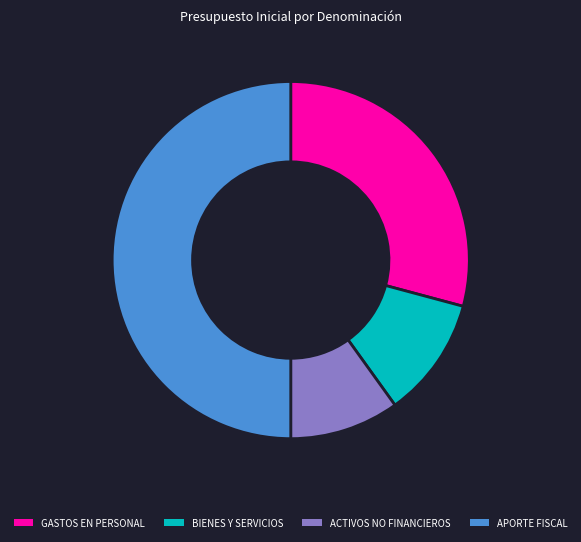

Rank the categories by value from highest to lowest.

APORTE FISCAL, GASTOS EN PERSONAL, BIENES Y SERVICIOS, ACTIVOS NO FINANCIEROS